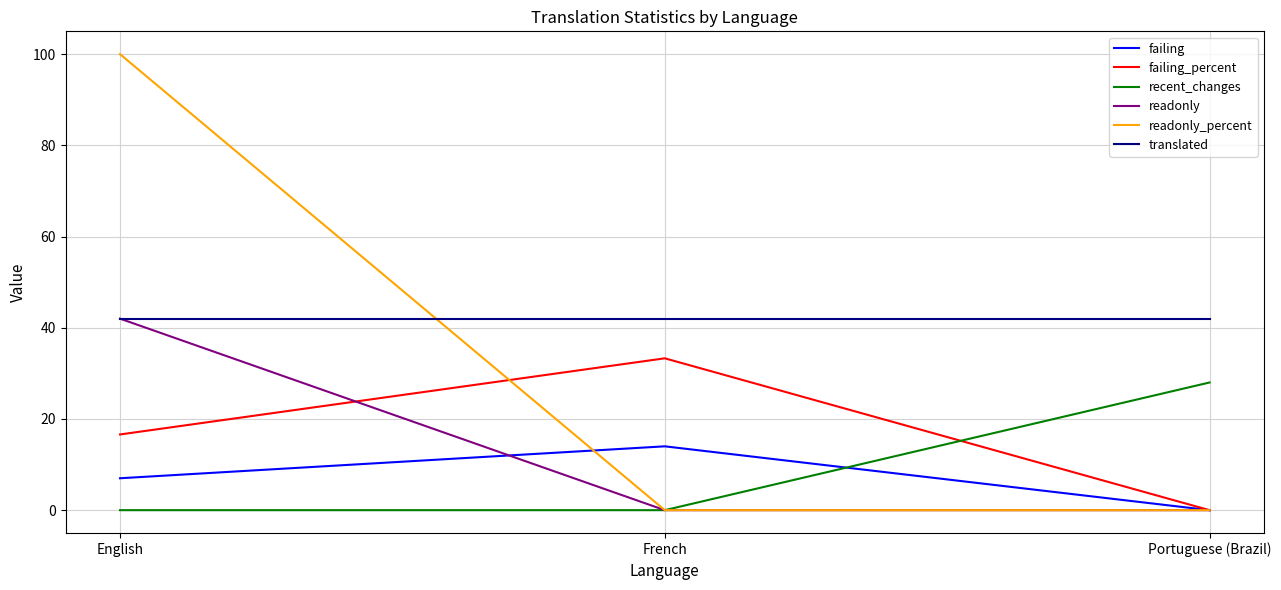

List the labels in order of failing value, smallest first.

Portuguese (Brazil), English, French